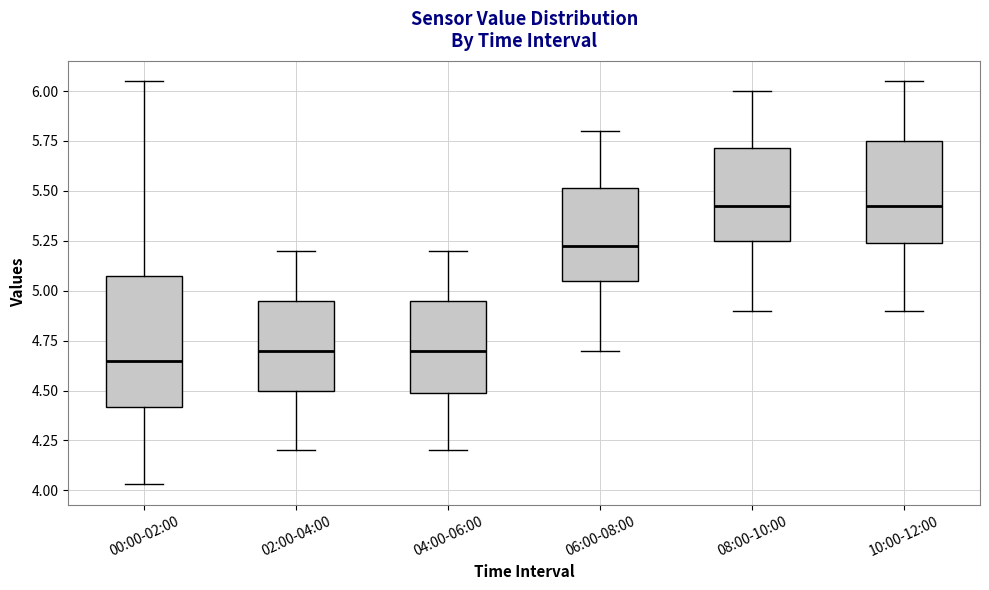

Reading left to right, transcribe this box plot: for each box, give where its median line is, the range the box spans, and where its two whiskers end, as read against the y-axis. The values are not printed on the chart, so give them approximately, as read against the axis.

00:00-02:00: median 4.65, box 4.40 to 5.10, whiskers 4.05 to 6.05
02:00-04:00: median 4.70, box 4.50 to 4.95, whiskers 4.20 to 5.20
04:00-06:00: median 4.70, box 4.50 to 4.95, whiskers 4.20 to 5.20
06:00-08:00: median 5.25, box 5.05 to 5.50, whiskers 4.70 to 5.80
08:00-10:00: median 5.45, box 5.25 to 5.70, whiskers 4.90 to 6.00
10:00-12:00: median 5.45, box 5.25 to 5.75, whiskers 4.90 to 6.05